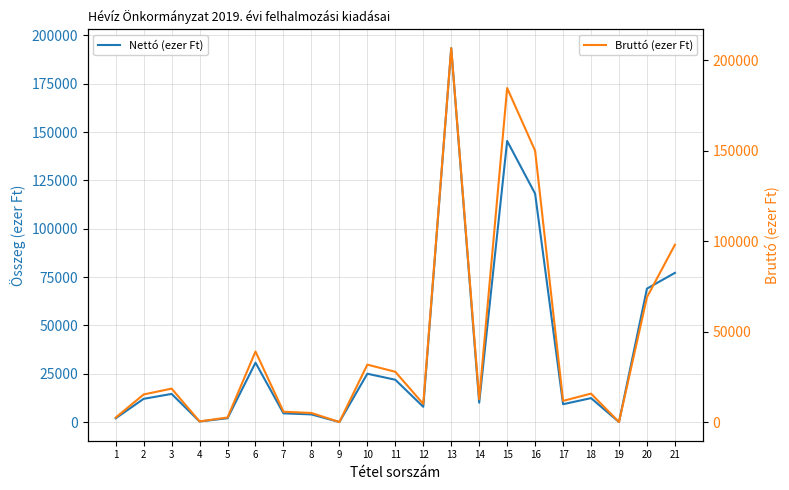

What is the difference between the highest and lowest values at 8?

1063